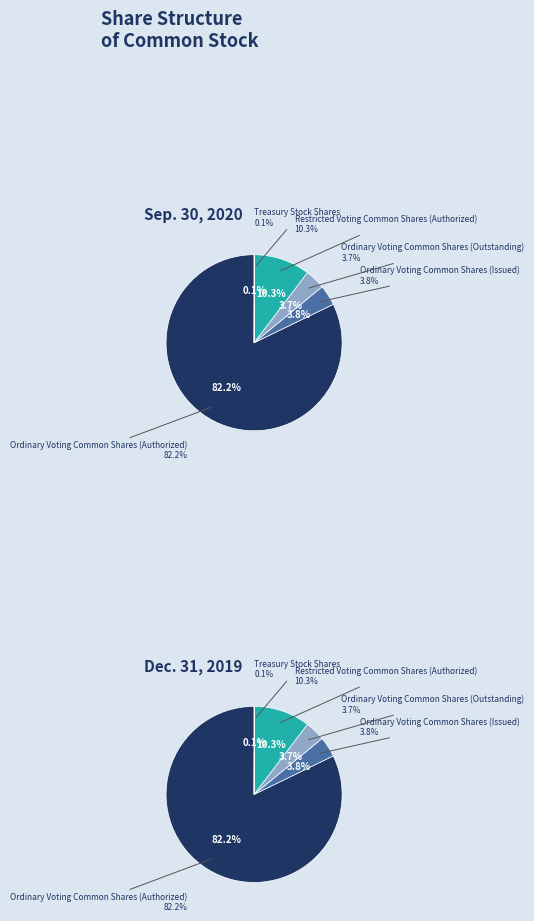

Do Restricted Voting Common Shares (Authorized) and Ordinary Voting Common Shares (Outstanding) together represent more than half of the pie?

No